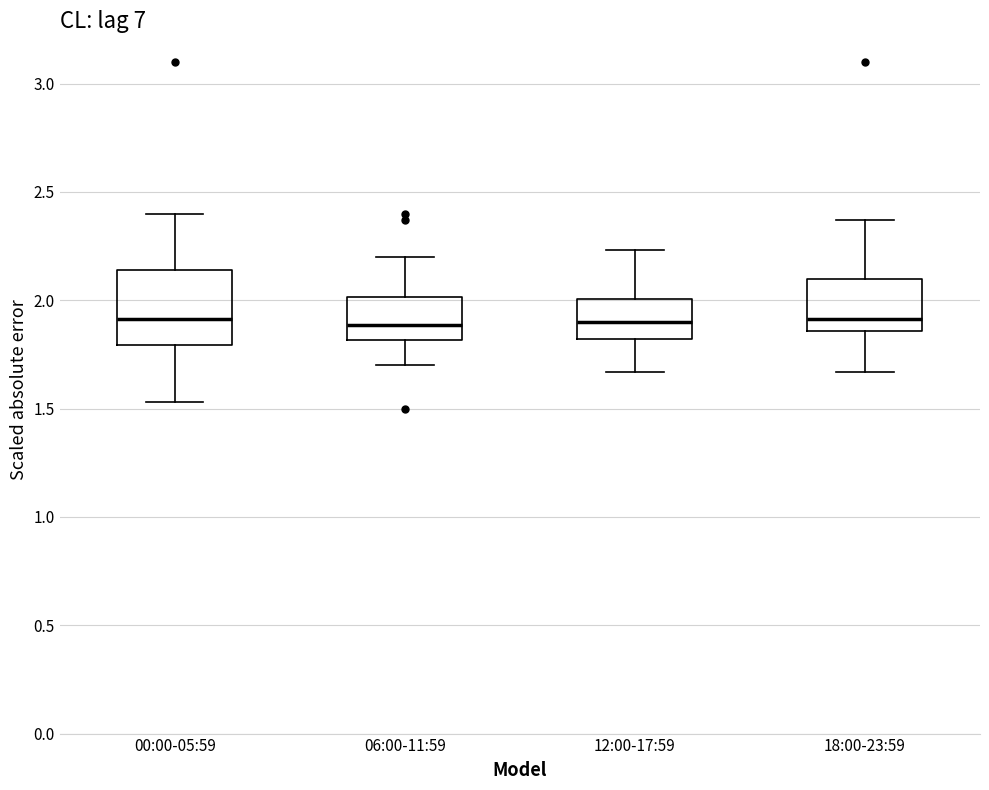

Comparing the boxes themselves (not the whiskers), which one is the tallest?

00:00-05:59